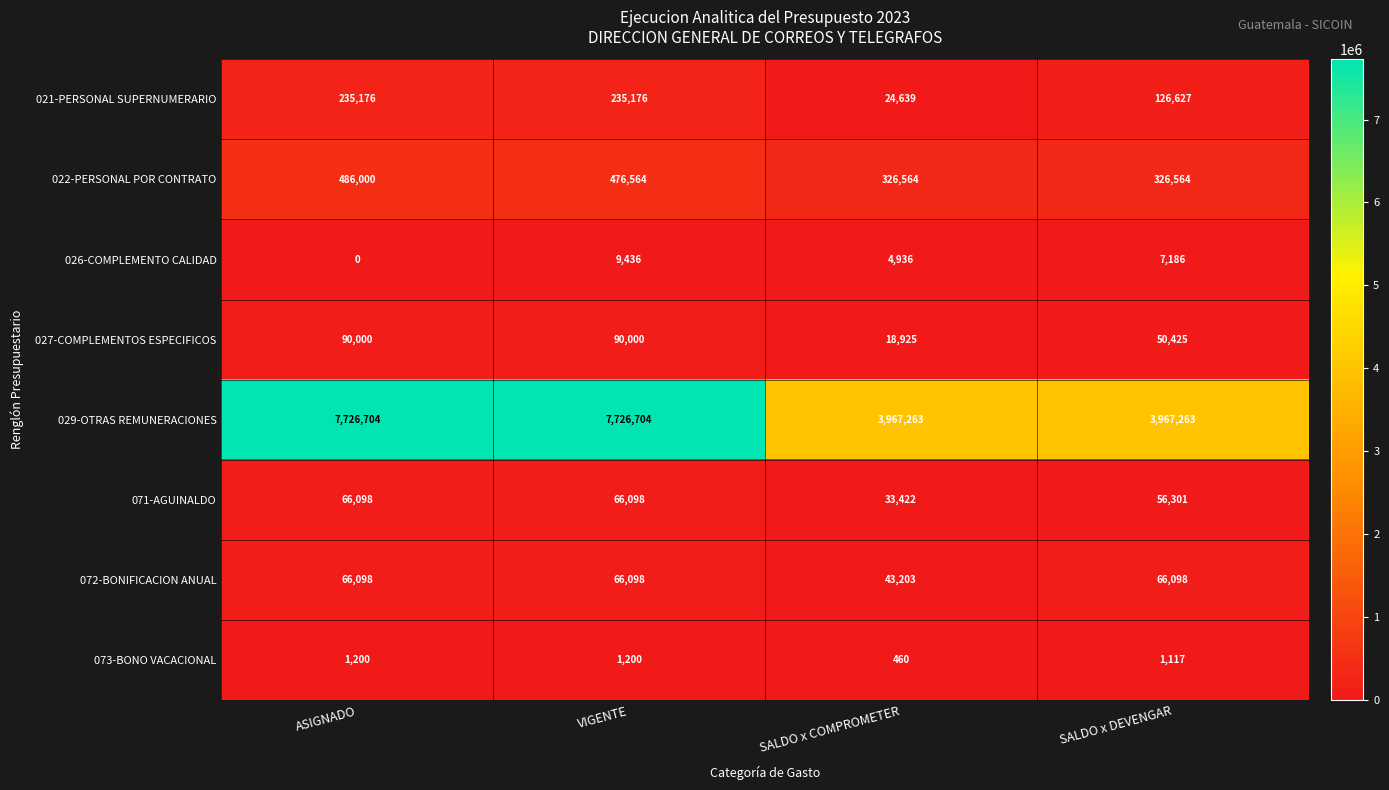

Which label corresponds to the smallest value in the chart?

ASIGNADO